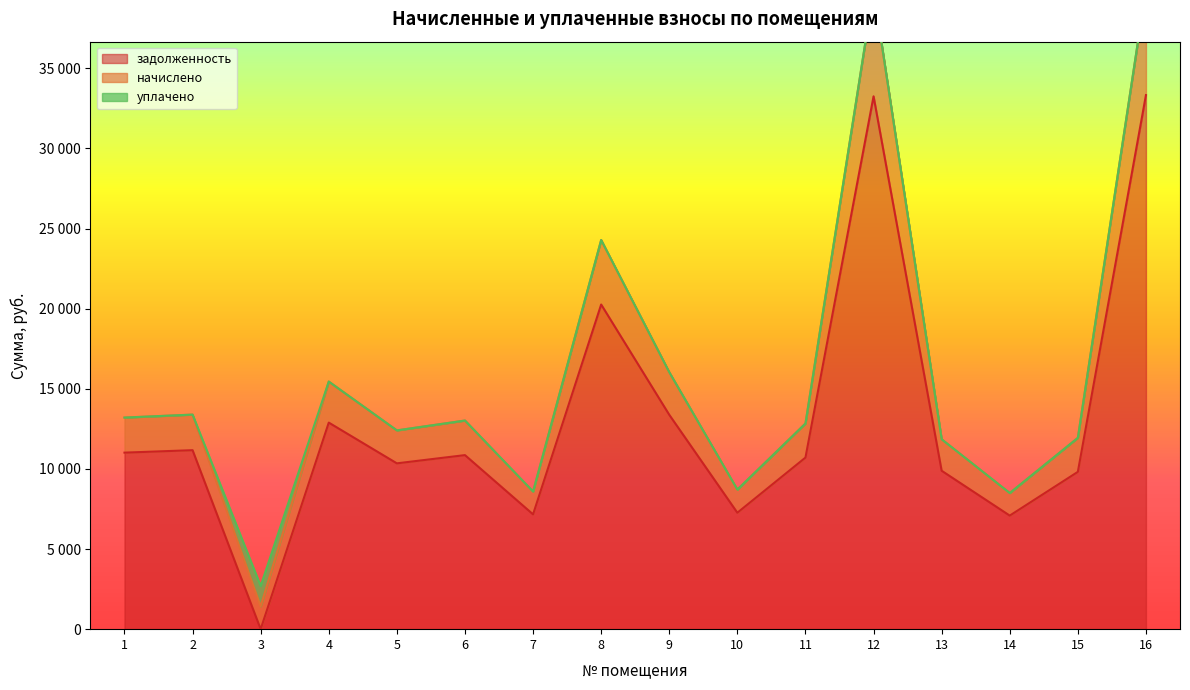

True or false: задолженность and начислено cross at least once.

False